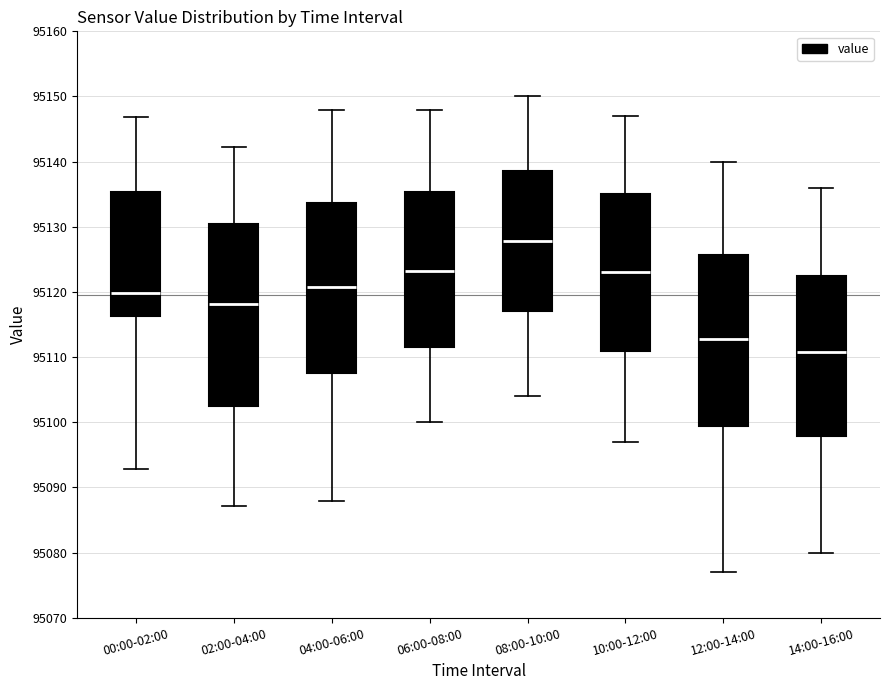

Reading left to right, transcribe this box plot: for each box, give where its median line is, the range the box spans, and where its two whiskers end, as read against the y-axis. The values are not printed on the chart, so give them approximately, as read against the axis.

00:00-02:00: median 95120, box 95116 to 95135, whiskers 95093 to 95147
02:00-04:00: median 95118, box 95103 to 95130, whiskers 95087 to 95142
04:00-06:00: median 95121, box 95108 to 95134, whiskers 95088 to 95148
06:00-08:00: median 95123, box 95112 to 95135, whiskers 95100 to 95148
08:00-10:00: median 95128, box 95117 to 95139, whiskers 95104 to 95150
10:00-12:00: median 95123, box 95111 to 95135, whiskers 95097 to 95147
12:00-14:00: median 95113, box 95100 to 95126, whiskers 95077 to 95140
14:00-16:00: median 95111, box 95098 to 95123, whiskers 95080 to 95136